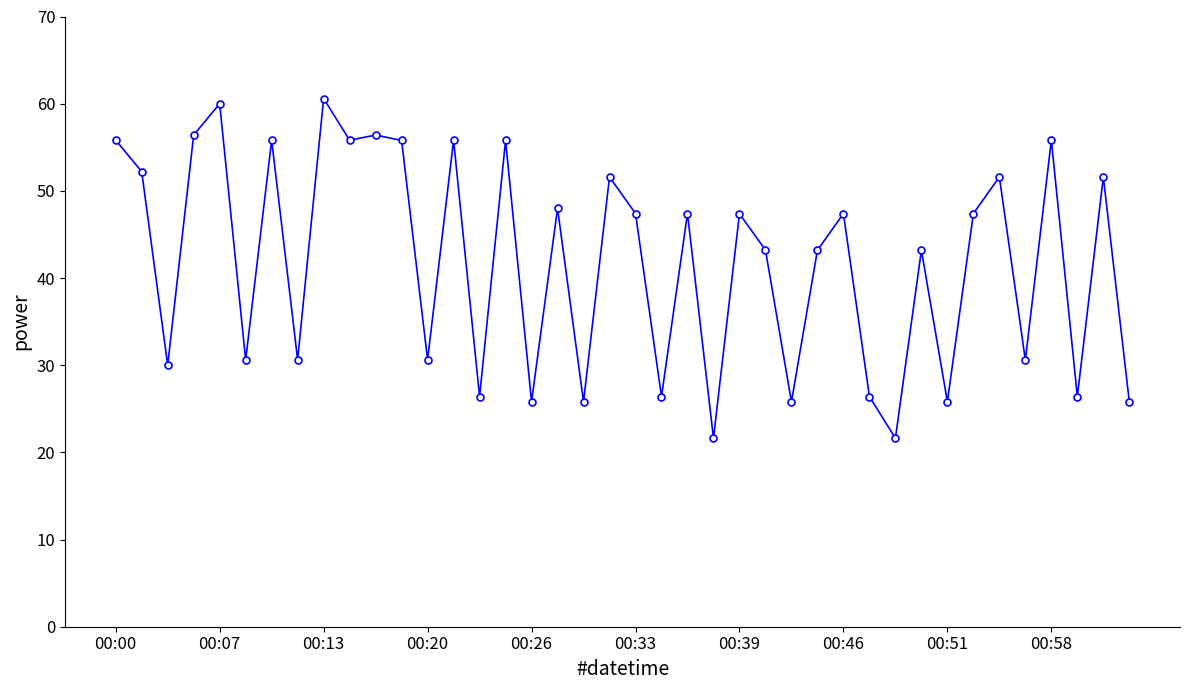

What is the maximum value shown in the chart?

60.6